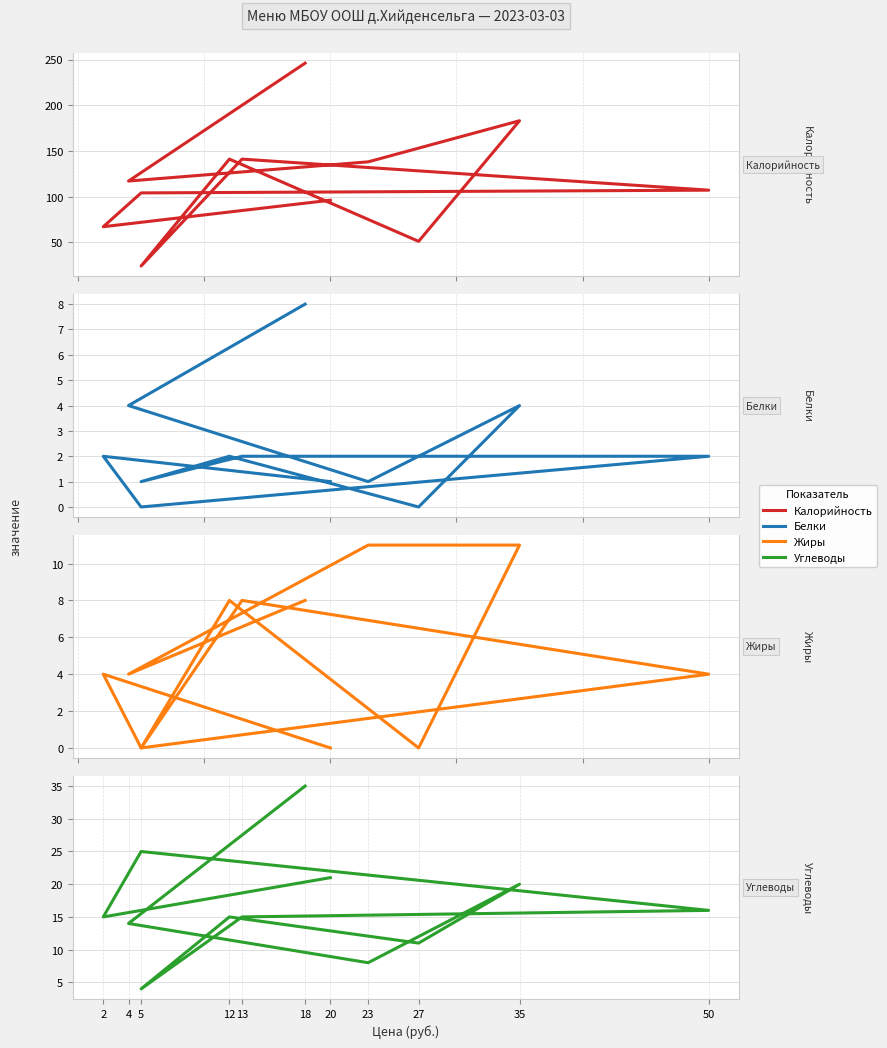

Rank the series at 12 from lowest to highest value.

Белки, Жиры, Углеводы, Калорийность